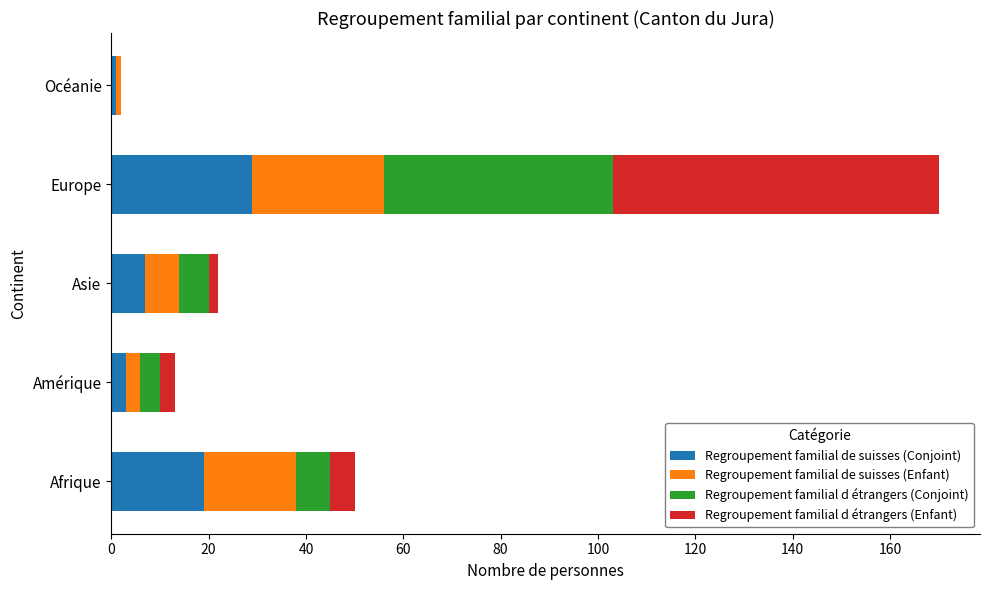

Where is Regroupement familial de suisses (Conjoint) nearest to the value 15?

Afrique